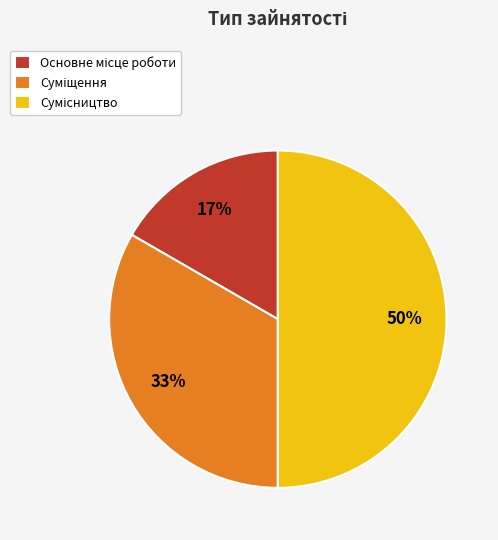

To the nearest percent, what is the difference between the largest and smallest slice percentages?

33%